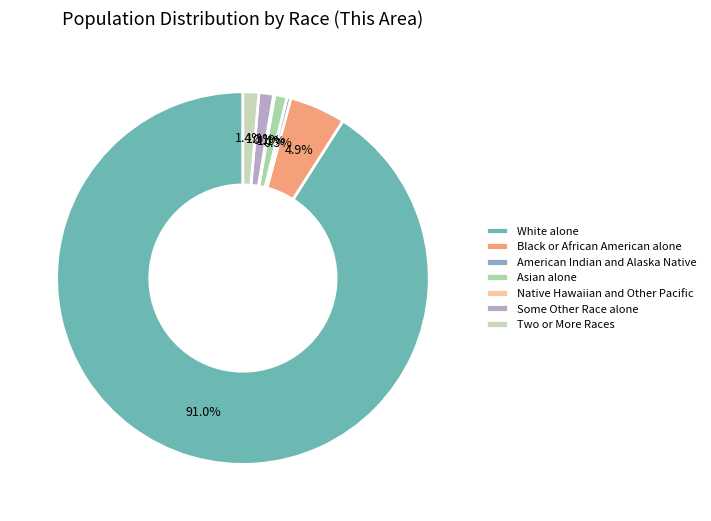

What is the change in value from Black or African American alone to American Indian and Alaska Native?

-1328